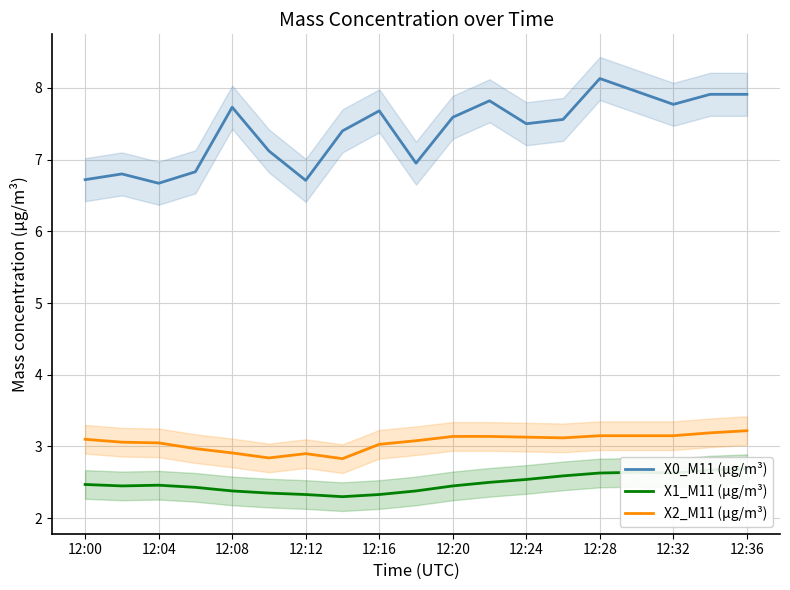

Does the chart display data point markers on the line(s)?

No